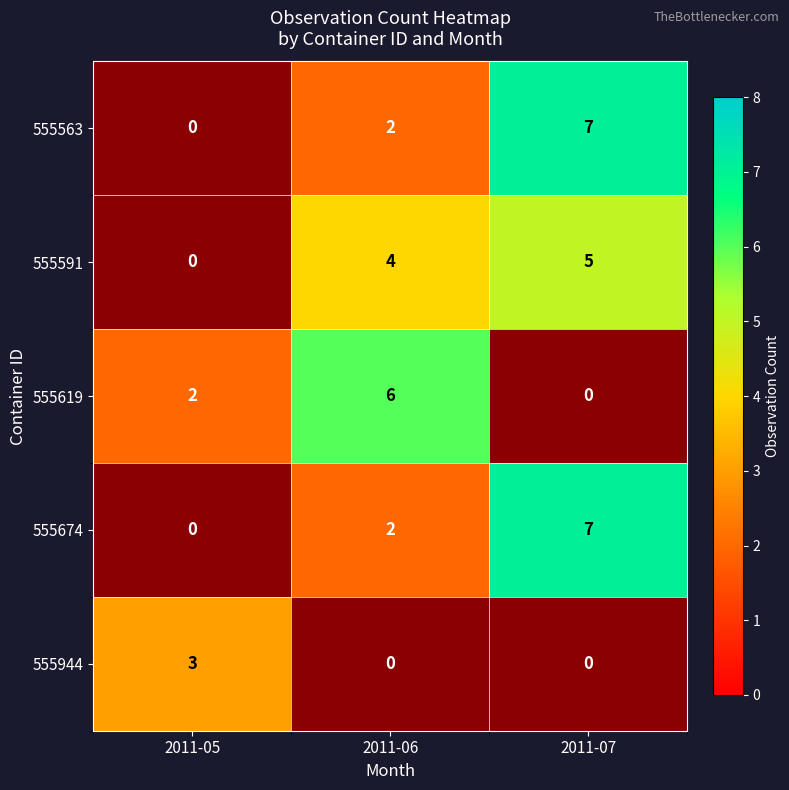

Is the value of 555619 at 2011-06 greater than the value of 555591 at 2011-07?

Yes